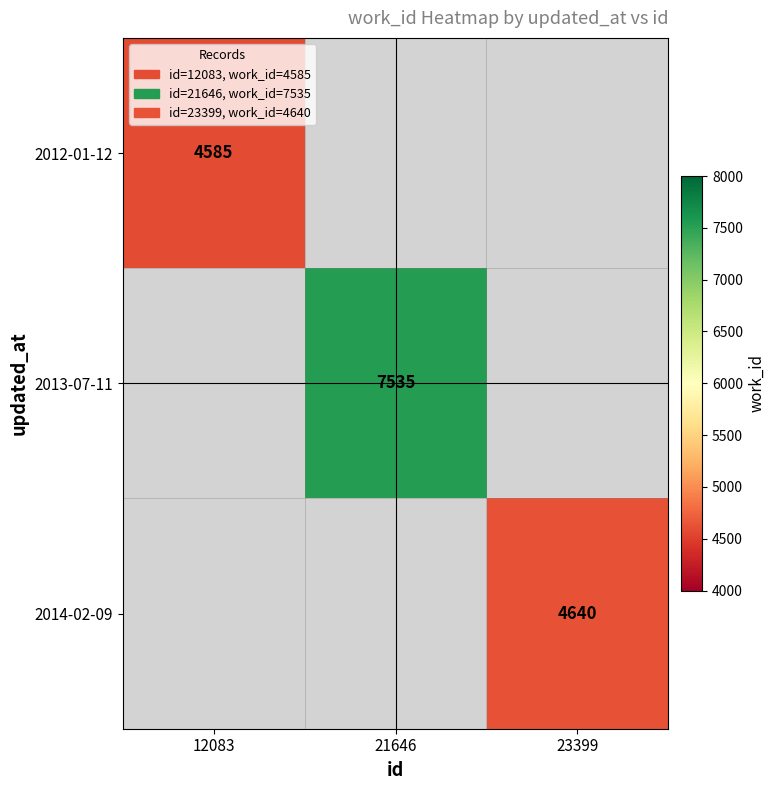

Is it true that 2014-02-09 equals 4640 at 23399?

True